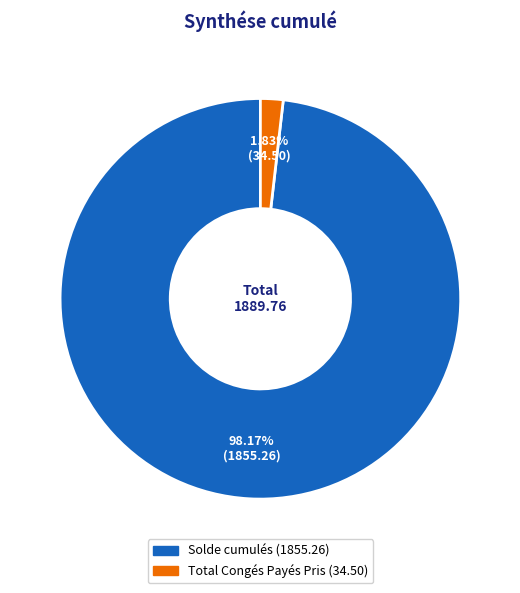

What is the majority slice?

Solde cumulés